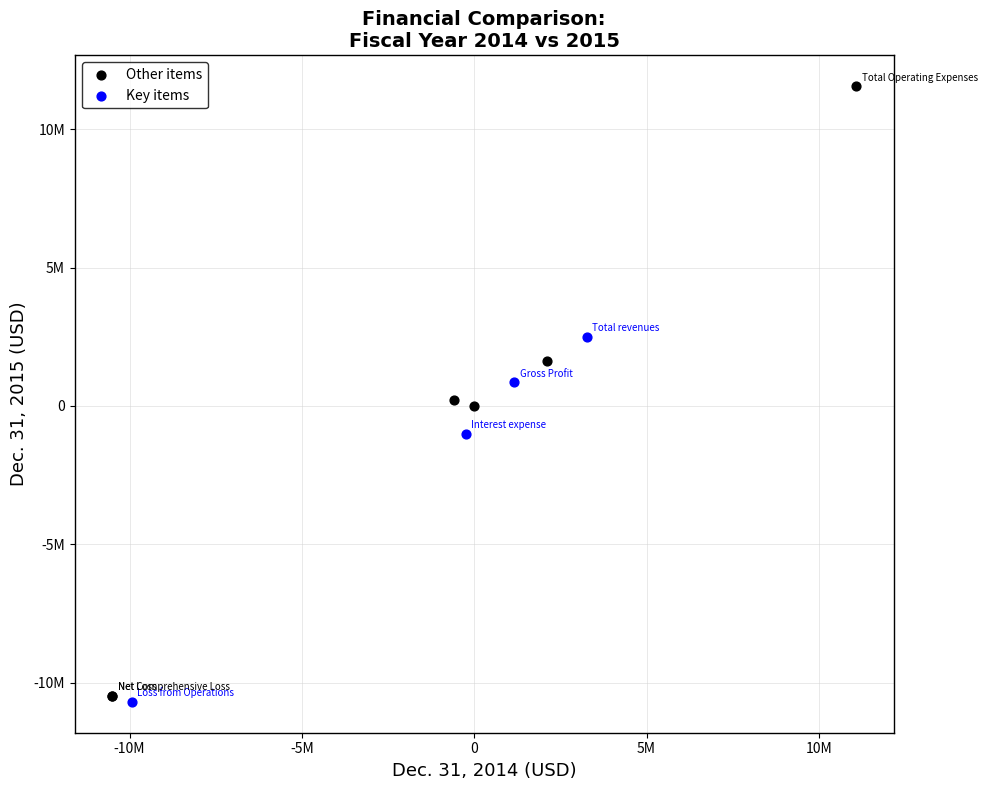

Which series contains the lowest Y value?

Key items